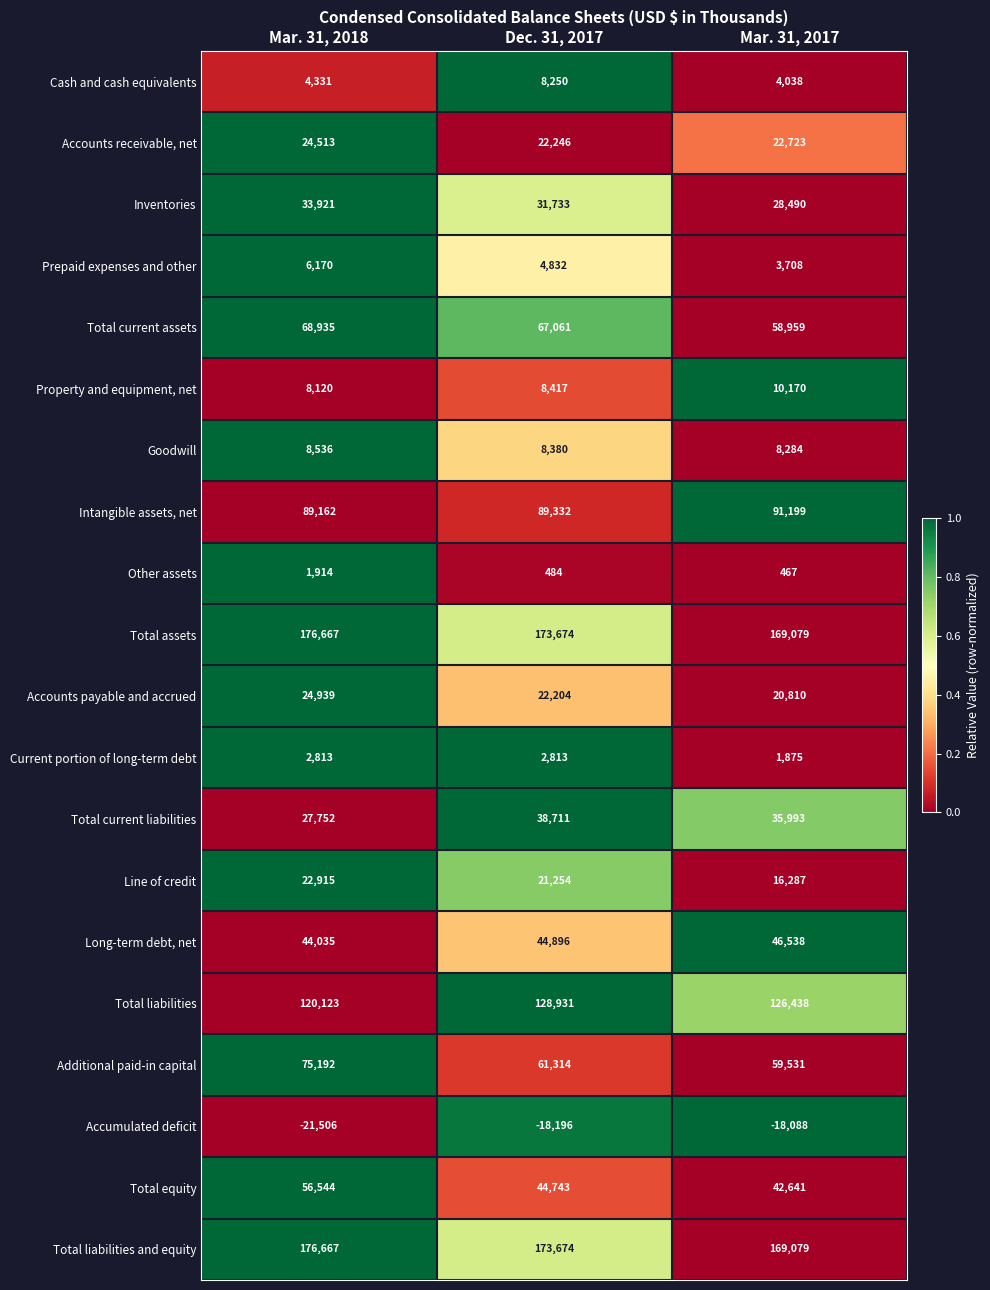

Rank the categories by Accumulated deficit value from lowest to highest.

Mar. 31, 2018, Dec. 31, 2017, Mar. 31, 2017